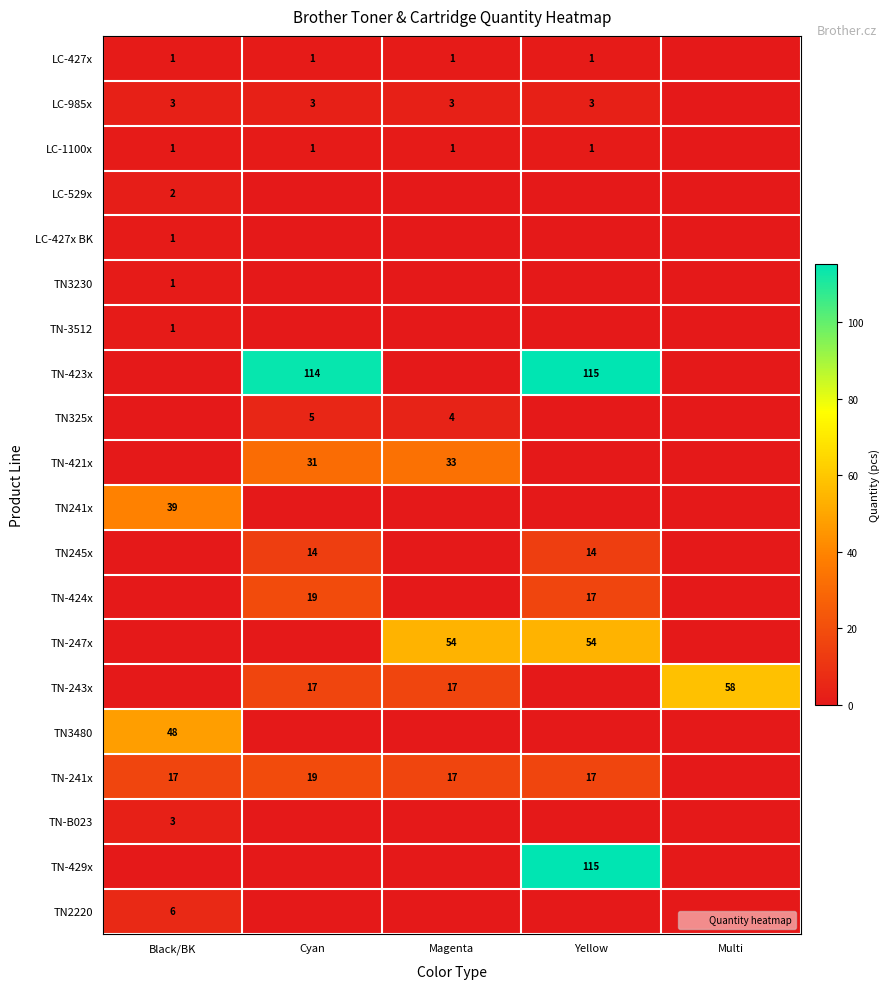

What is the difference between the TN-243x values at Black/BK and Cyan?

17